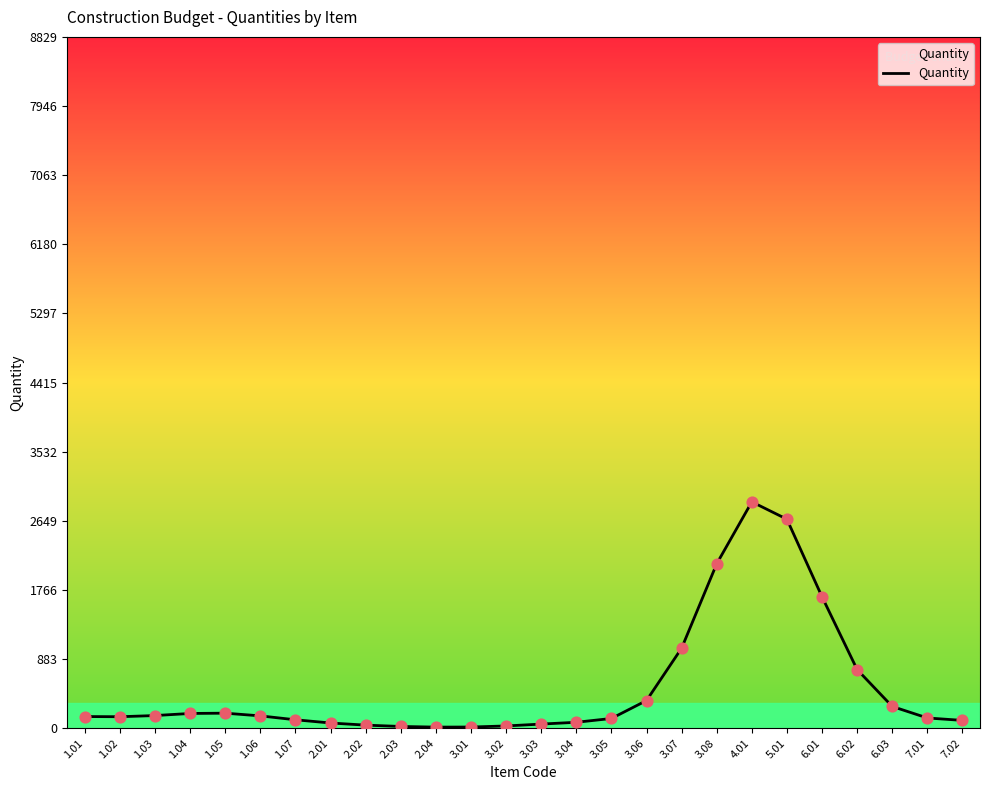

Approximately how many times larger is the value at 1.04 compared to 1.03?

1.2